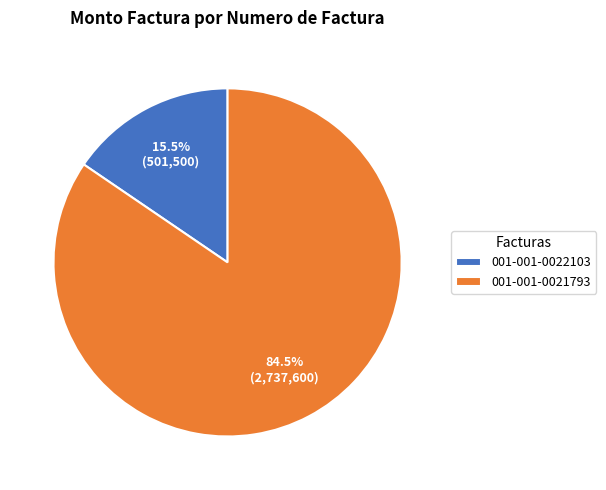

What portion of the pie excludes 001-001-0022103?

84.5%